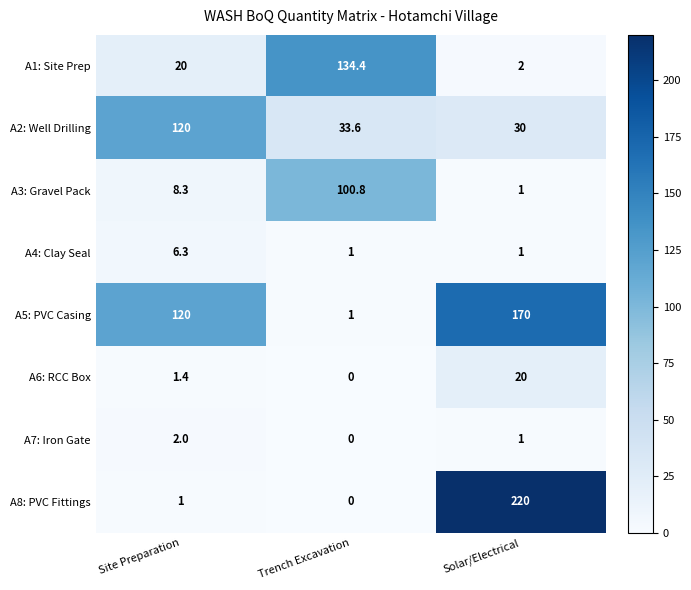

Reading left to right, transcribe all the data shown in this chart.

A1: Site Prep: Site Preparation=20.0	Trench Excavation=134.4	Solar/Electrical=2.0
A2: Well Drilling: Site Preparation=120.0	Trench Excavation=33.6	Solar/Electrical=30.0
A3: Gravel Pack: Site Preparation=8.3	Trench Excavation=100.8	Solar/Electrical=1.0
A4: Clay Seal: Site Preparation=6.3	Trench Excavation=1.0	Solar/Electrical=1.0
A5: PVC Casing: Site Preparation=120.0	Trench Excavation=1.0	Solar/Electrical=170.0
A6: RCC Box: Site Preparation=1.4	Trench Excavation=0.0	Solar/Electrical=20.0
A7: Iron Gate: Site Preparation=2.0	Trench Excavation=0.0	Solar/Electrical=1.0
A8: PVC Fittings: Site Preparation=1.0	Trench Excavation=0.0	Solar/Electrical=220.0